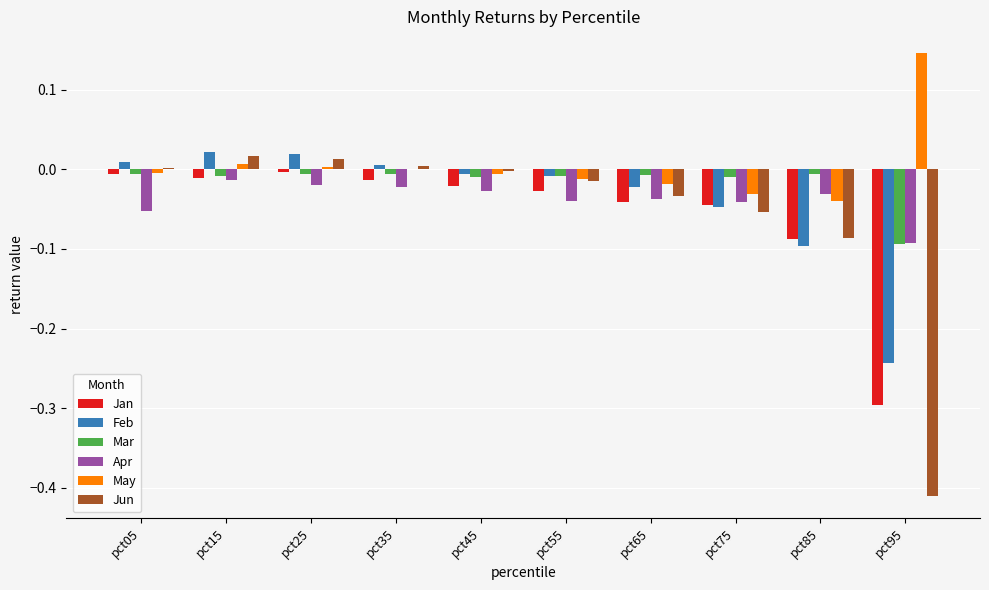

How many series are shown in this chart?

6